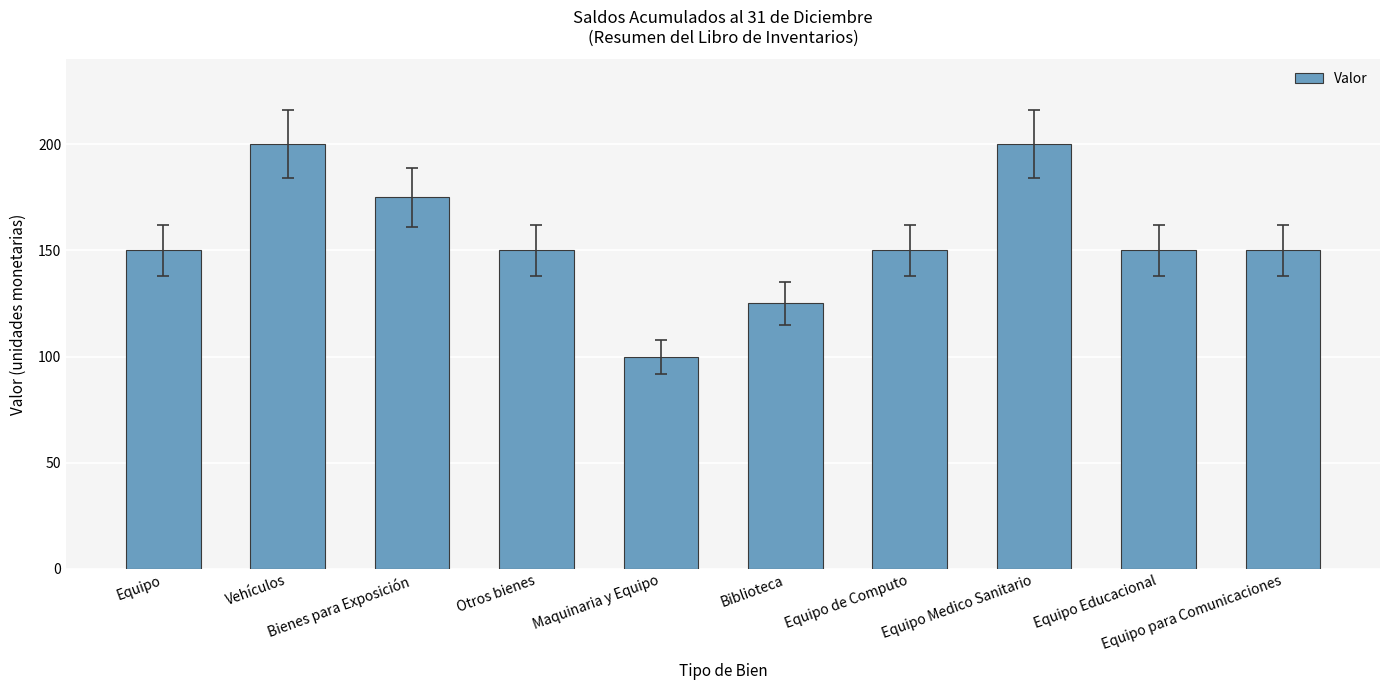

What is the maximum value shown in the chart?

200